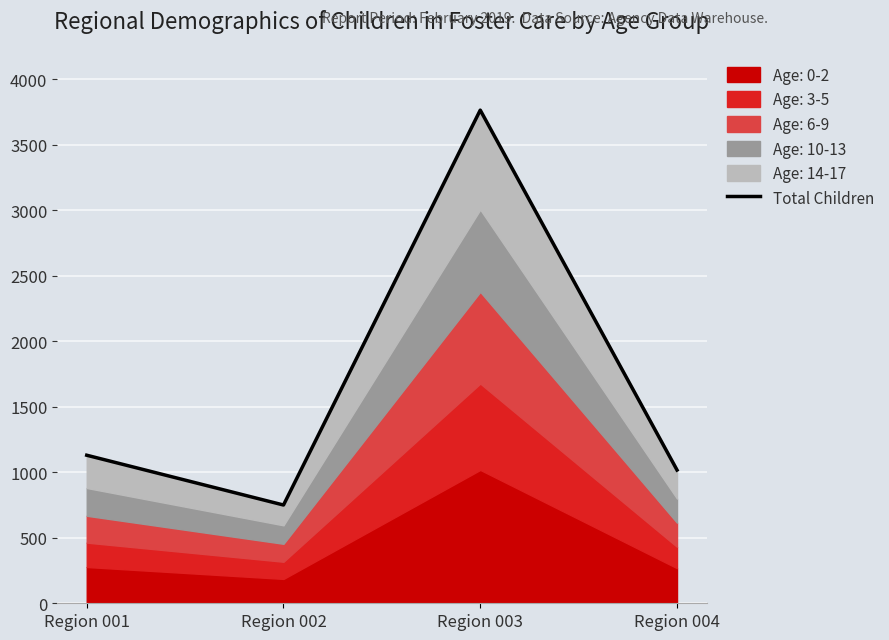

What is the change in value from Region 001 to Region 002?

-380